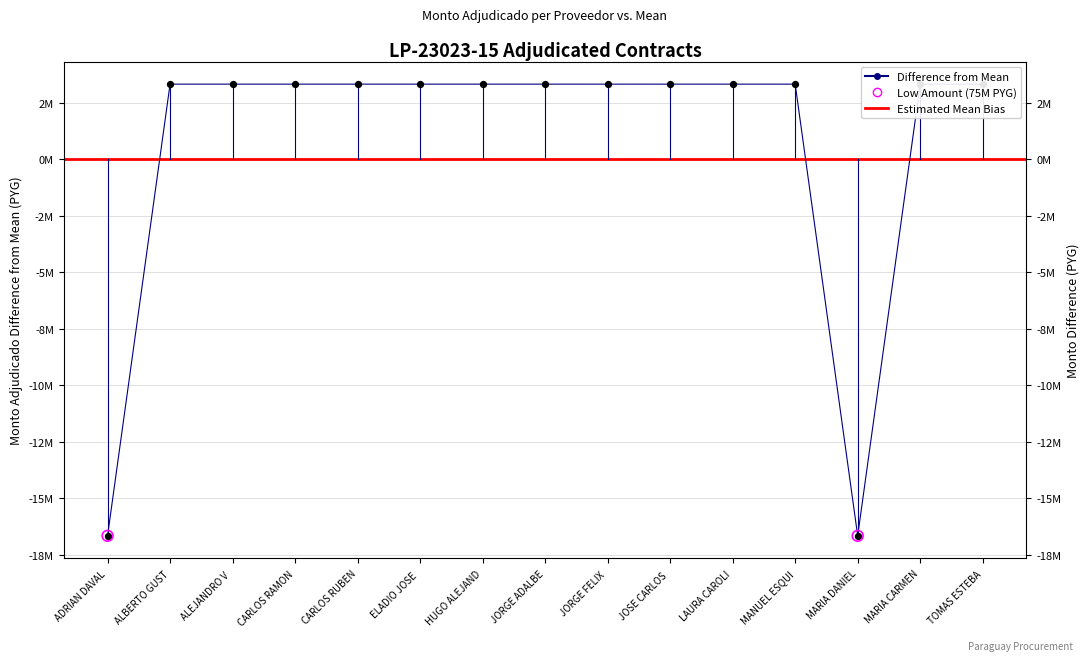

What is the change in value from MARIA DANIEL to TOMAS ESTEBA?

+20000000.0